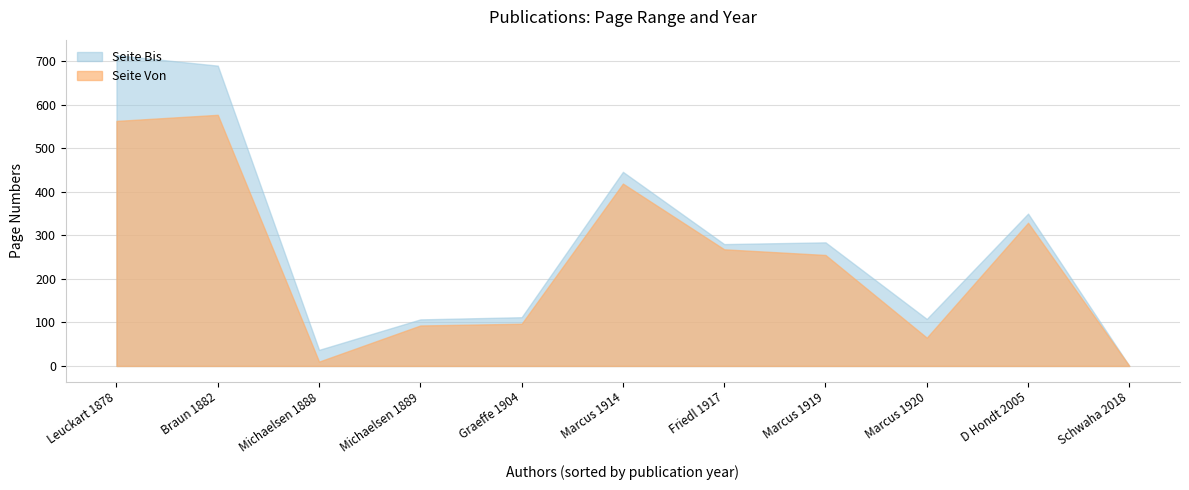

How many data points does each series have?

11